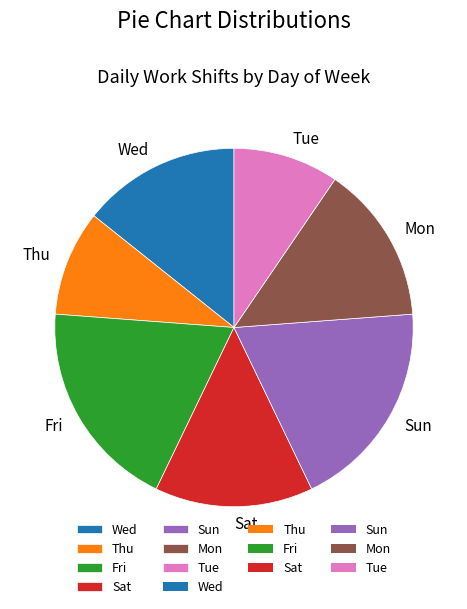

Is the sum of Mon and Thu greater than half?

No